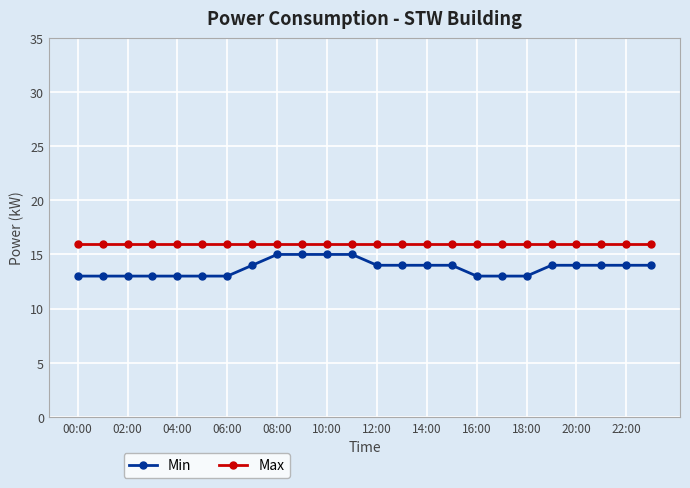

Which series has the largest total across all categories?

Max